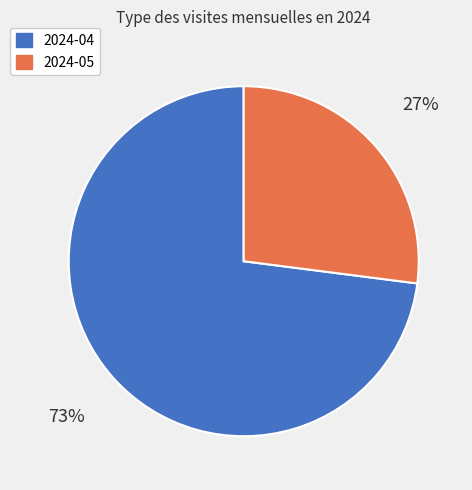

To the nearest percent, what is the difference between the largest and smallest slice percentages?

46%